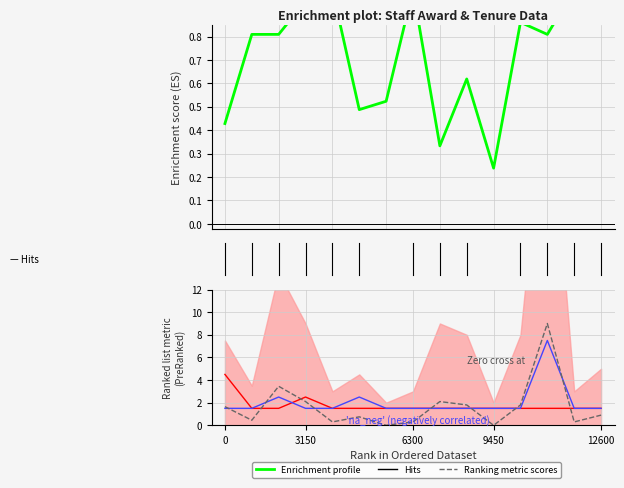

The Ranking metric scores series shows 0.1 at 6300. True or false?

False